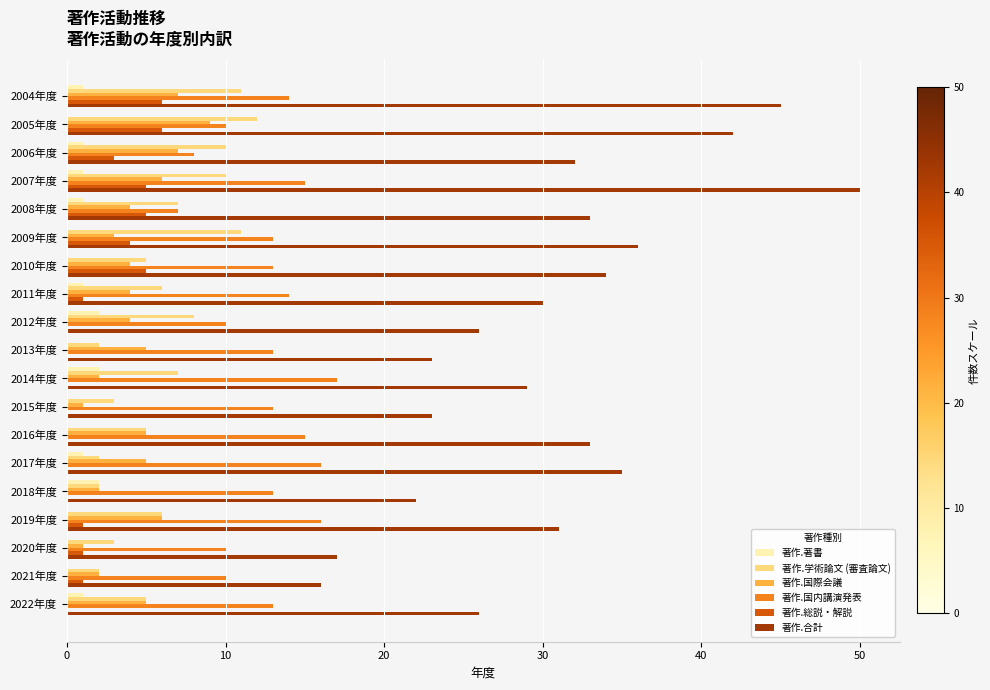

At which category is the sum across all series the highest?

2007年度